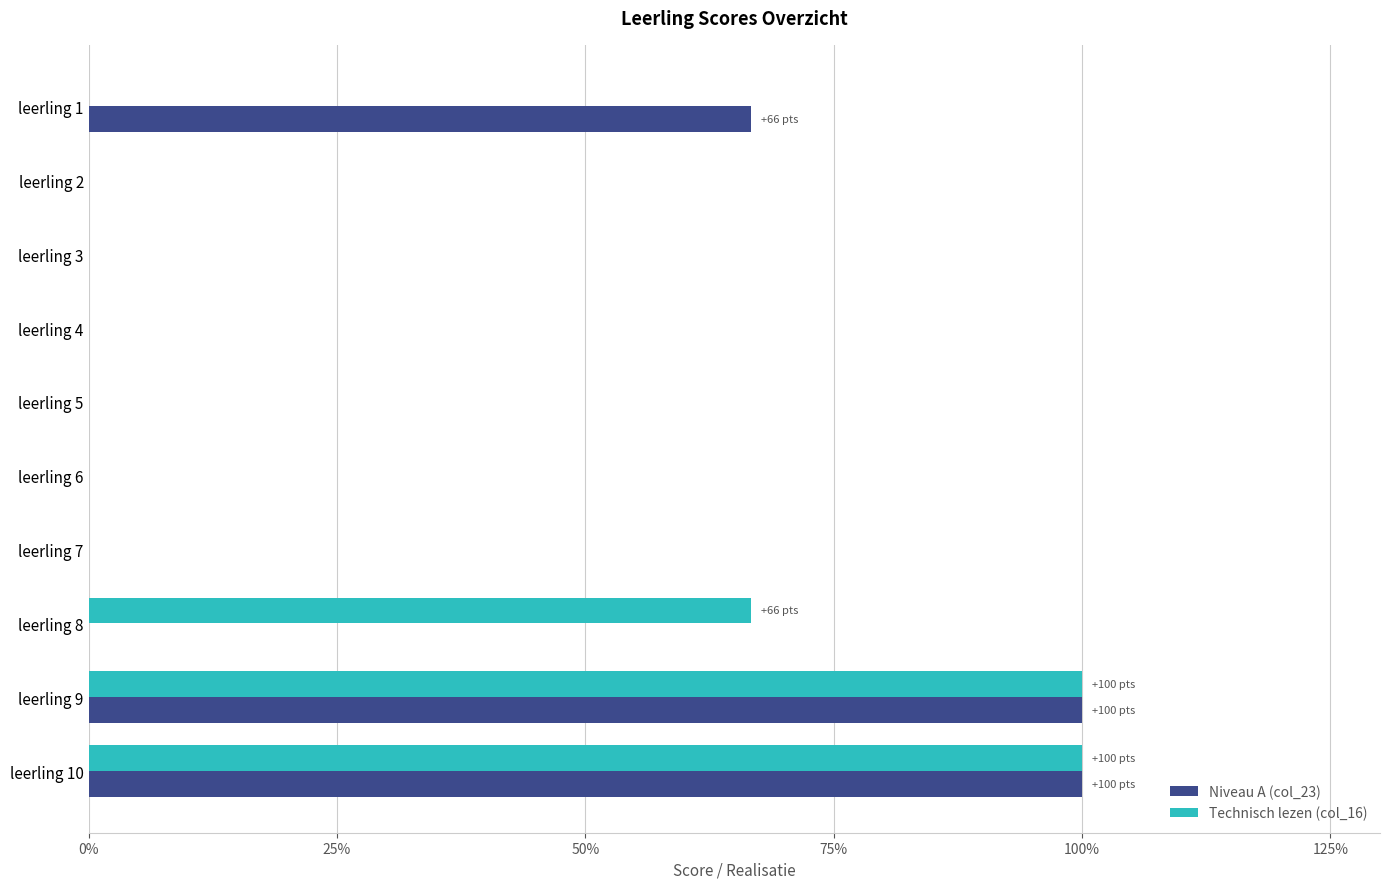

What are all the series names shown in the legend?

Niveau A (col_23), Technisch lezen (col_16)